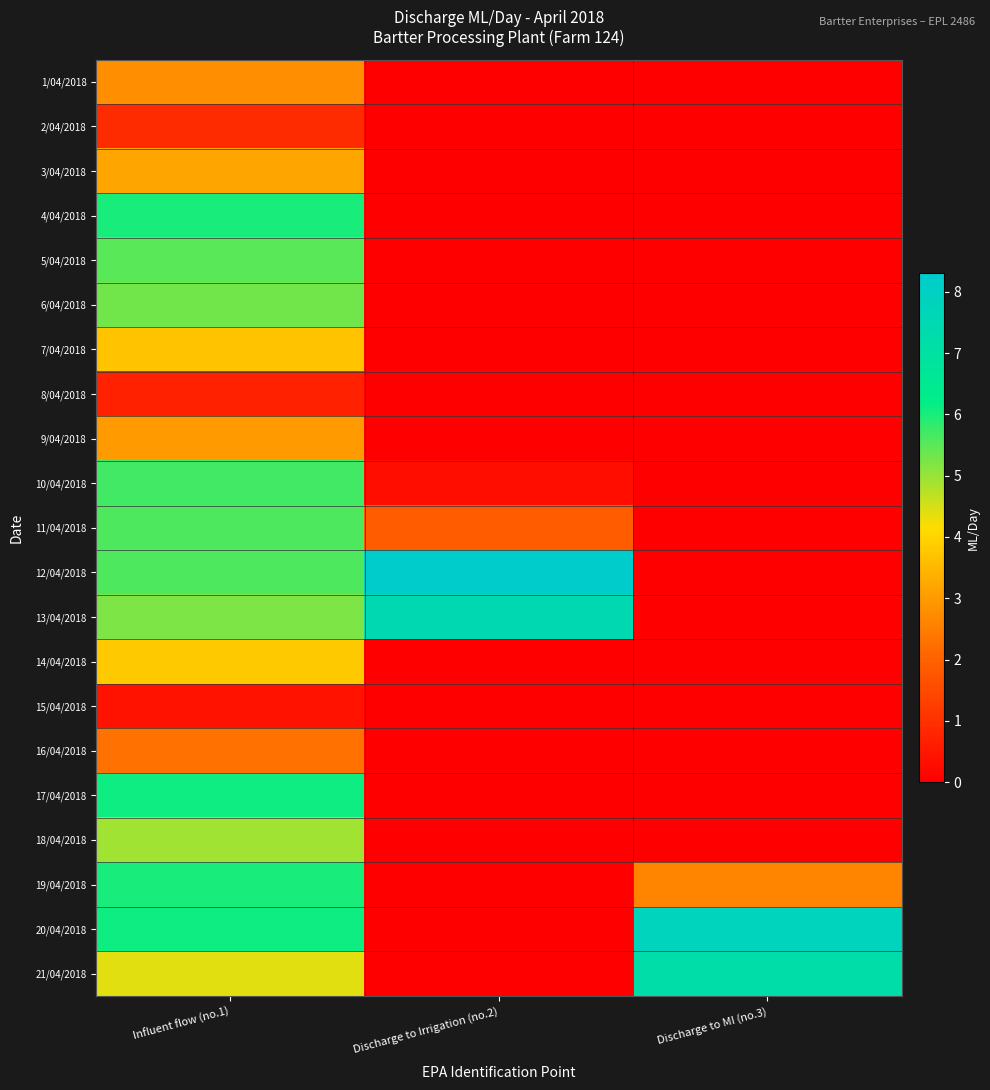

How many categories are shown in the chart?

3